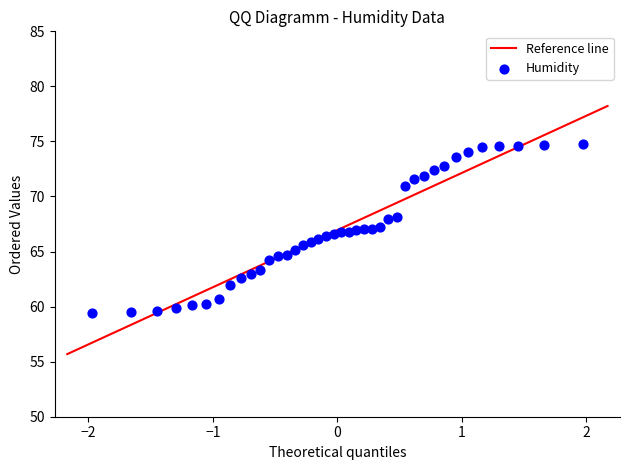

What is the range of Y values (max minus min)?

15.3